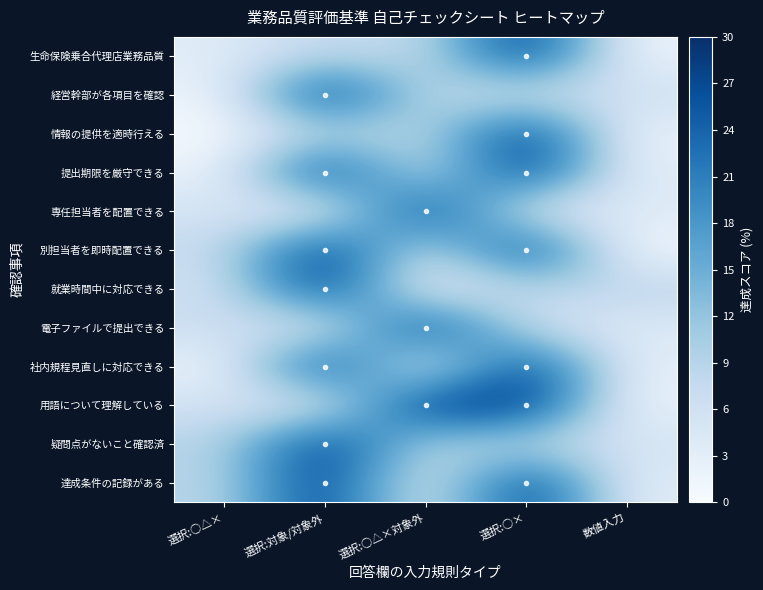

Reading right to left, extract all data points from this chart.

生命保険乗合代理店業務品質: 数値入力=1.4	選択:○×=30.0	選択:○△×対象外=6.6	選択:対象/対象外=8.6	選択:○△×=3.4
経営幹部が各項目を確認: 数値入力=6.4	選択:○×=5.4	選択:○△×対象外=7.8	選択:対象/対象外=30.0	選択:○△×=1.4
情報の提供を適時行える: 数値入力=1.6	選択:○×=30.0	選択:○△×対象外=7.5	選択:対象/対象外=8.7	選択:○△×=0.2
提出期限を厳守できる: 数値入力=2.6	選択:○×=30.0	選択:○△×対象外=4.7	選択:対象/対象外=30.0	選択:○△×=1.7
専任担当者を配置できる: 数値入力=4.1	選択:○×=3.3	選択:○△×対象外=30.0	選択:対象/対象外=1.3	選択:○△×=5.5
別担当者を即時配置できる: 数値入力=0.4	選択:○×=30.0	選択:○△×対象外=4.6	選択:対象/対象外=30.0	選択:○△×=7.1
就業時間中に対応できる: 数値入力=8.7	選択:○×=8.5	選択:○△×対象外=0.6	選択:対象/対象外=30.0	選択:○△×=5.5
電子ファイルで提出できる: 数値入力=4.0	選択:○×=6.2	選択:○△×対象外=30.0	選択:対象/対象外=2.7	選択:○△×=7.3
社内規程見直しに対応できる: 数値入力=2.3	選択:○×=30.0	選択:○△×対象外=0.3	選択:対象/対象外=30.0	選択:○△×=1.1
用語について理解している: 数値入力=1.7	選択:○×=30.0	選択:○△×対象外=30.0	選択:対象/対象外=2.8	選択:○△×=6.0
疑問点がないこと確認済: 数値入力=5.4	選択:○×=8.1	選択:○△×対象外=8.5	選択:対象/対象外=30.0	選択:○△×=8.7
達成条件の記録がある: 数値入力=2.9	選択:○×=30.0	選択:○△×対象外=1.8	選択:対象/対象外=30.0	選択:○△×=8.3